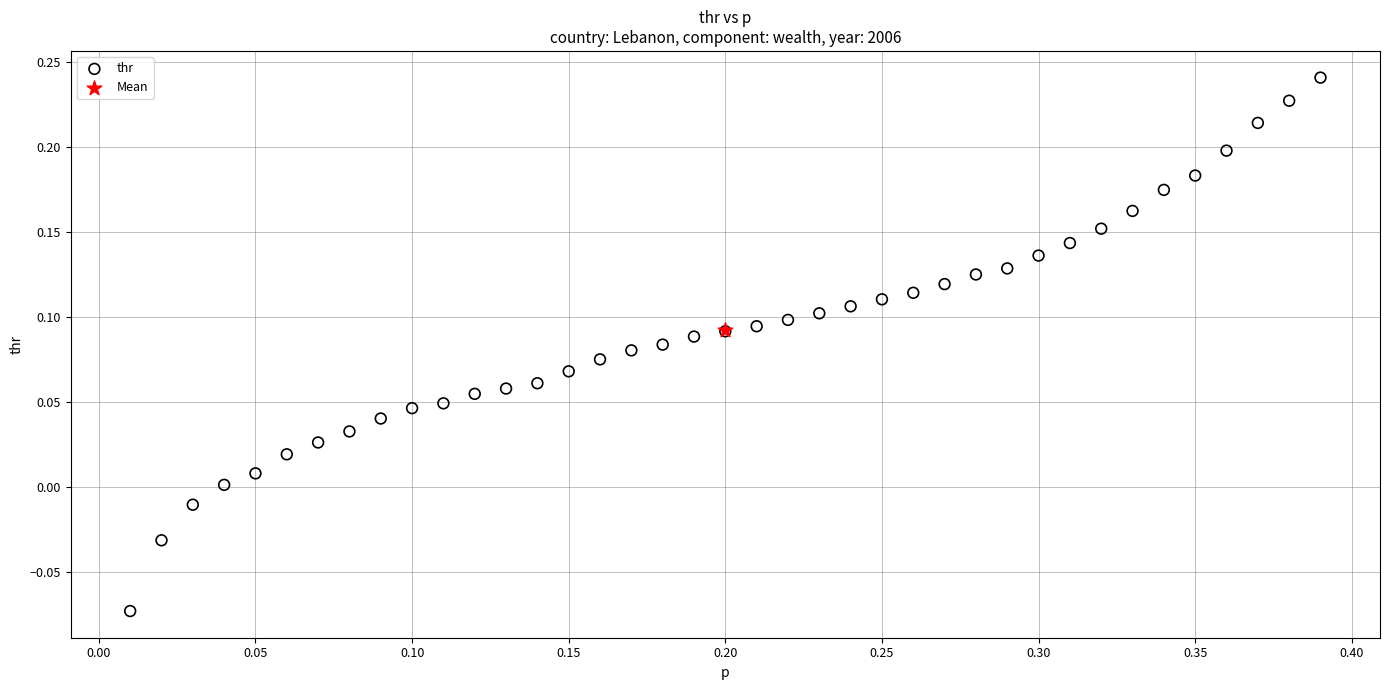

What are all the series names shown in the legend?

thr, Mean